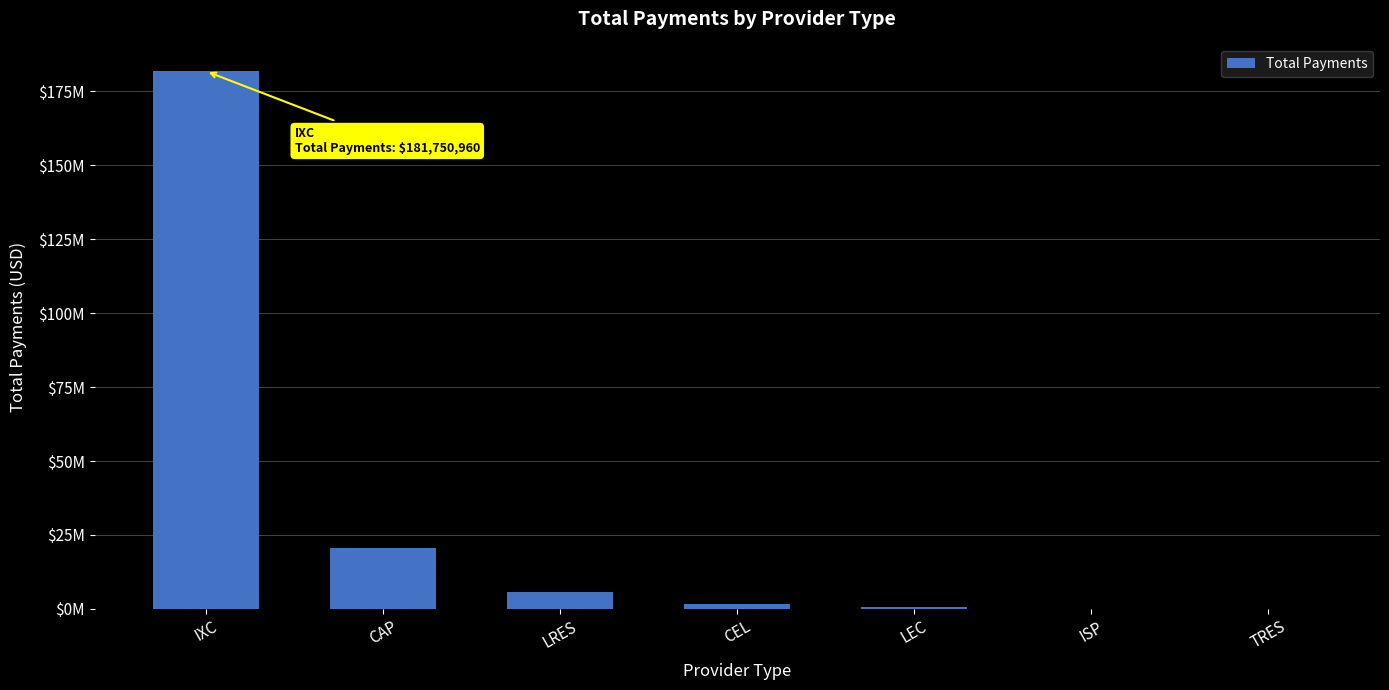

What value does the data have at LEC, to the nearest 10?

639020